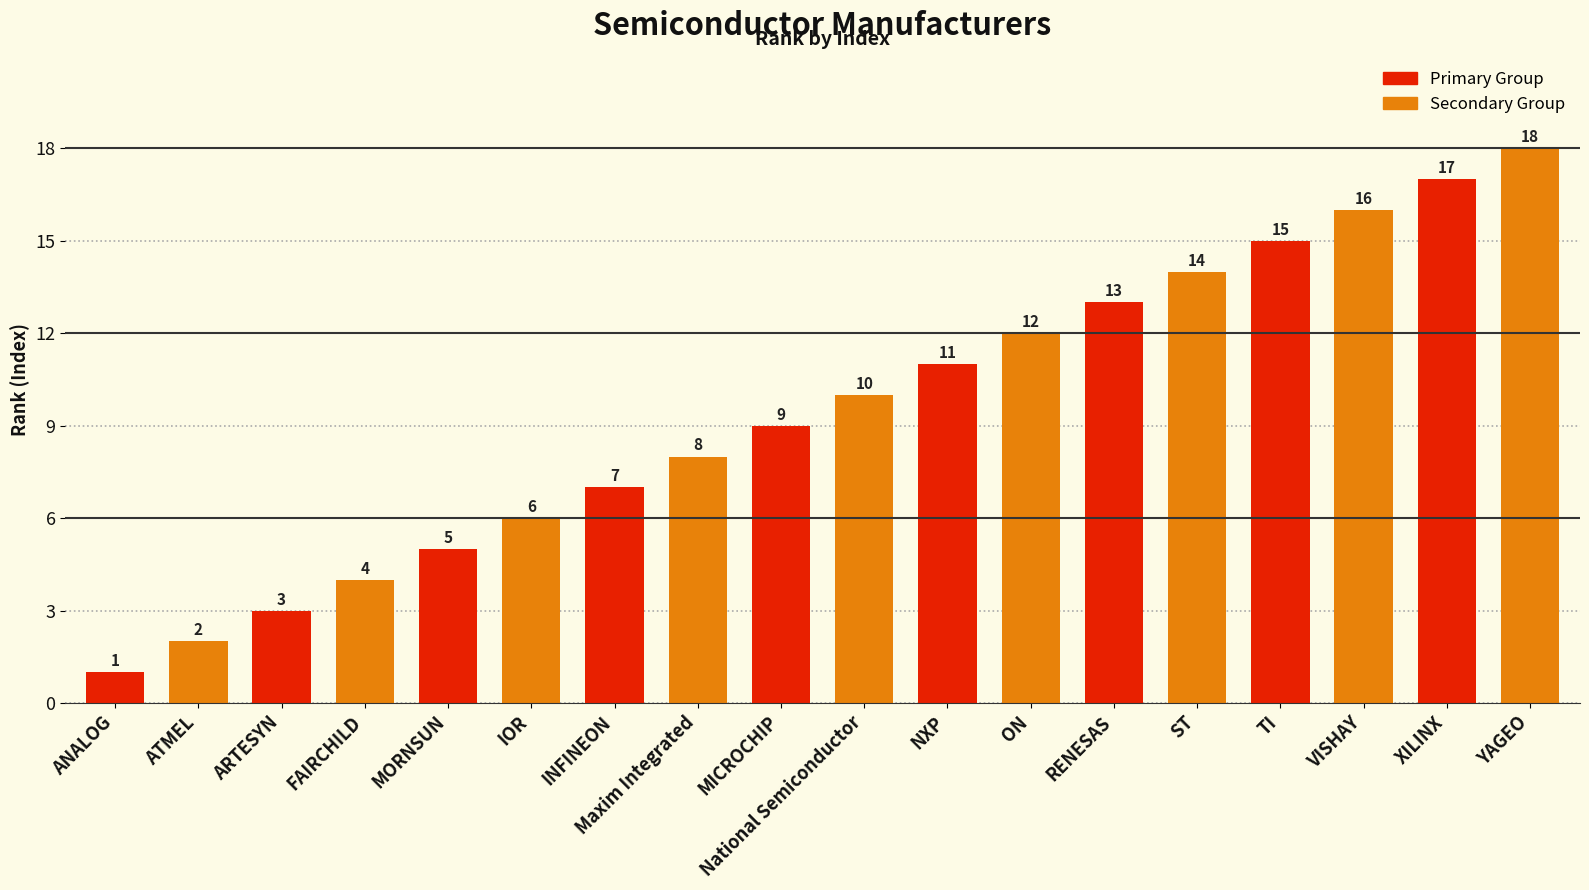

What is the greatest value displayed?

18